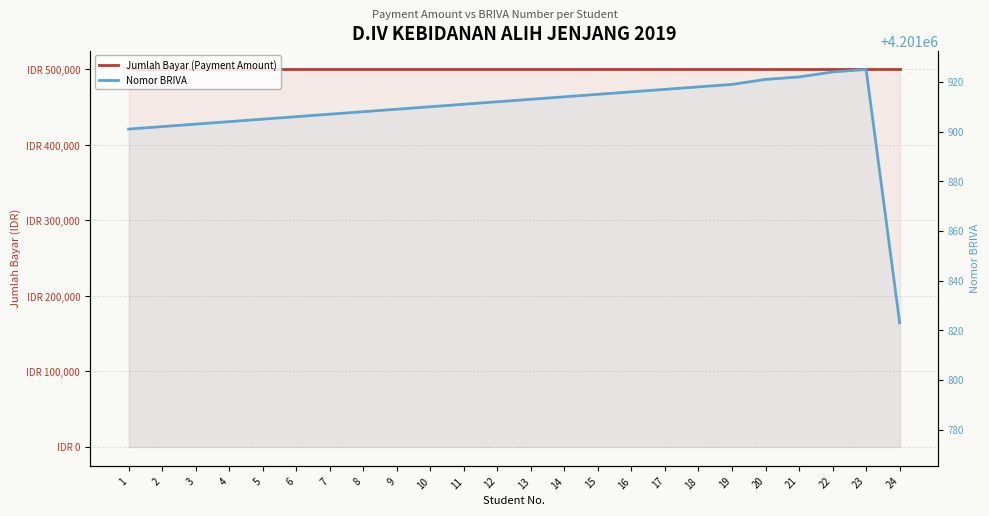

Reading left to right, extract all data points from this chart.

Jumlah Bayar (Payment Amount): 1=500000	2=500000	3=500000	4=500000	5=500000	6=500000	7=500000	8=500000	9=500000	10=500000	11=500000	12=500000	13=500000	14=500000	15=500000	16=500000	17=500000	18=500000	19=500000	20=500000	21=500000	22=500000	23=500000	24=500000
Nomor BRIVA: 1=4201901	2=4201902	3=4201903	4=4201904	5=4201905	6=4201906	7=4201907	8=4201908	9=4201909	10=4201910	11=4201911	12=4201912	13=4201913	14=4201914	15=4201915	16=4201916	17=4201917	18=4201918	19=4201919	20=4201921	21=4201922	22=4201924	23=4201925	24=4201823